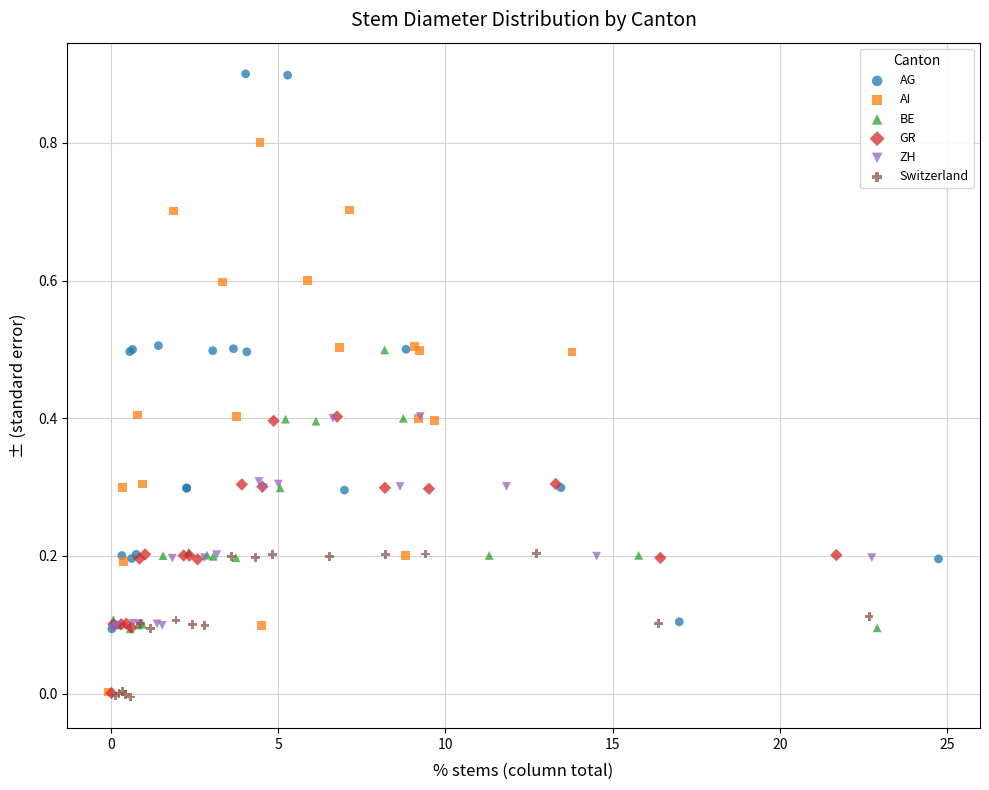

What are all the series names shown in the legend?

AG, AI, BE, GR, ZH, Switzerland